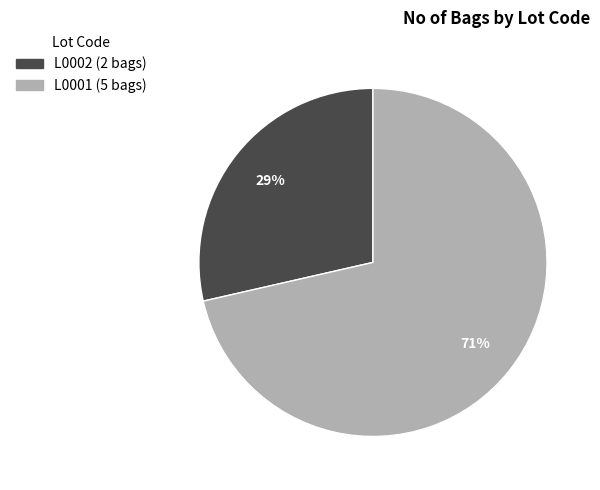

Which slice represents more than half of the pie?

L0001